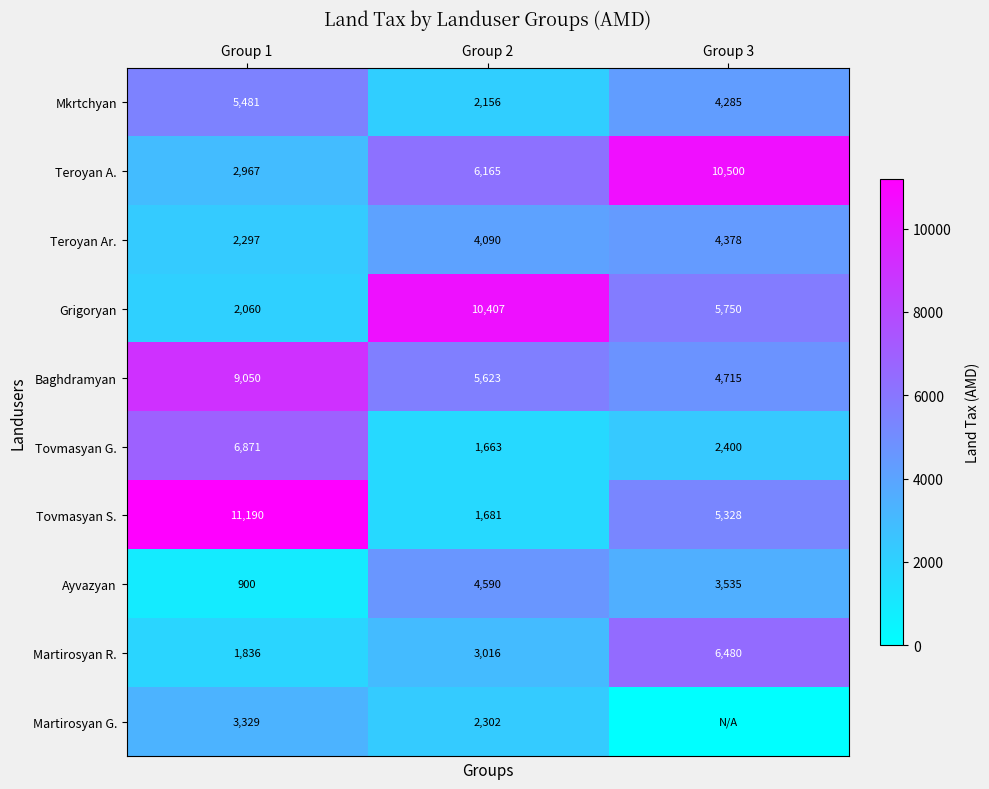

How many data points in Baghdramyan are less than 5623?

1